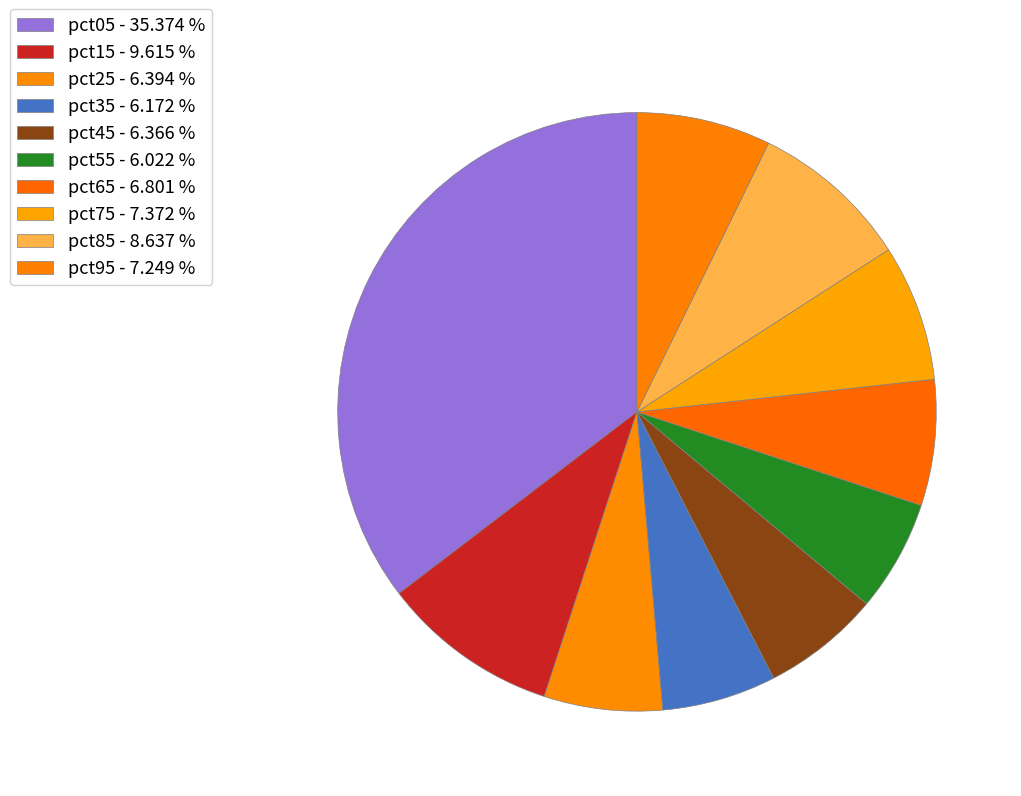

How many slices are in this pie chart?

10